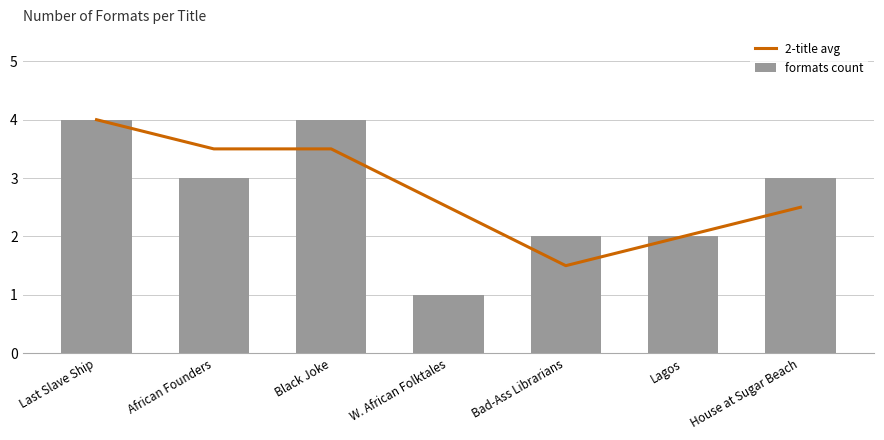

What is the label of the 7th bar from the right?

Last Slave Ship